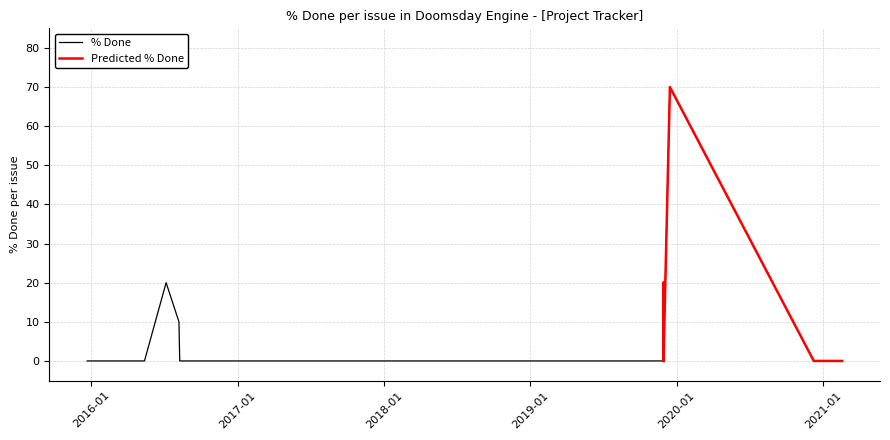

How many values in the Predicted % Done series exceed 0?

5